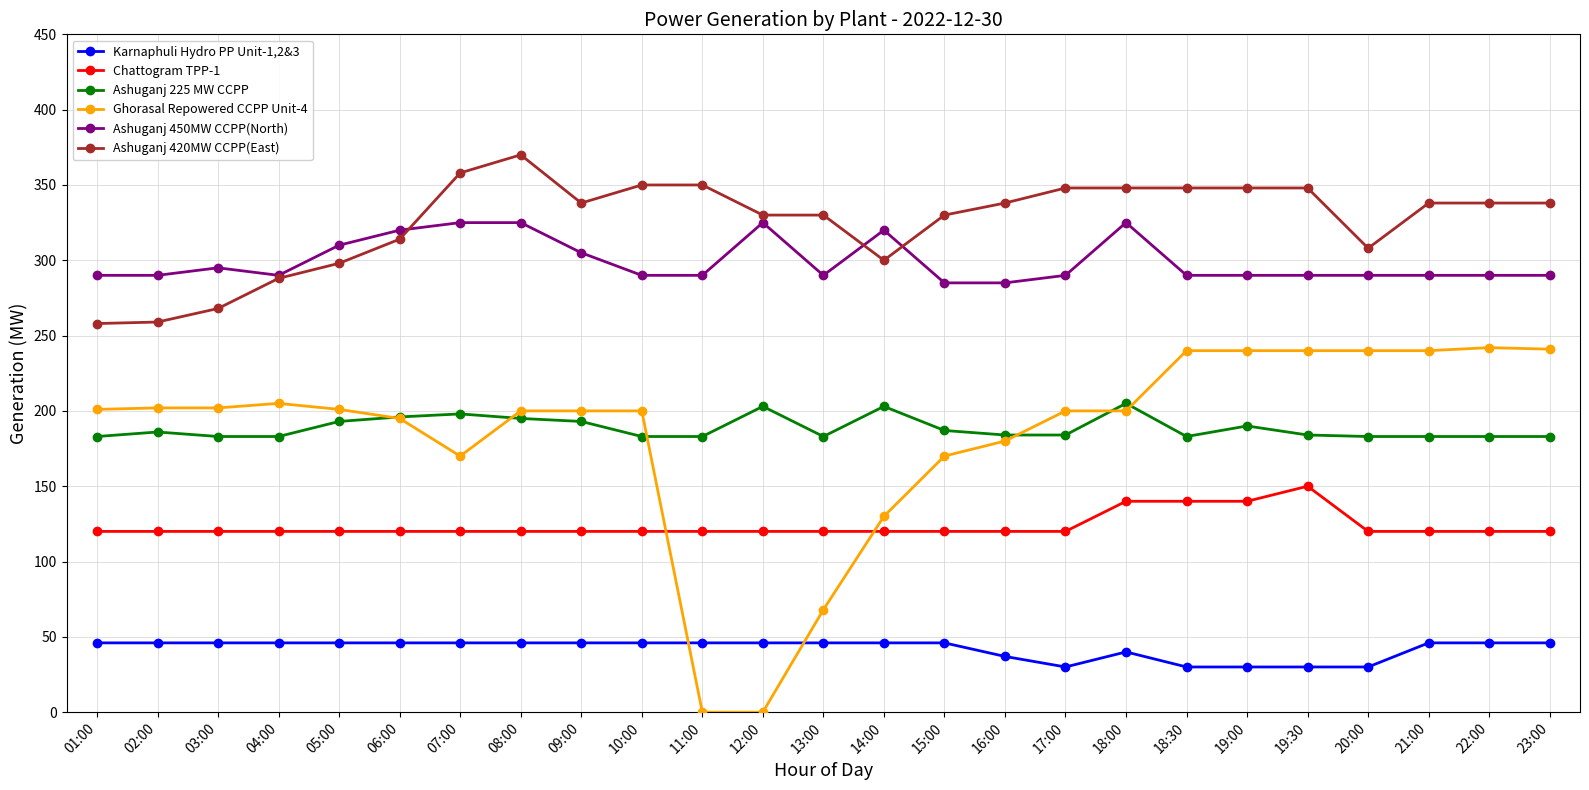

At which category does the chart reach its peak across all series?

08:00